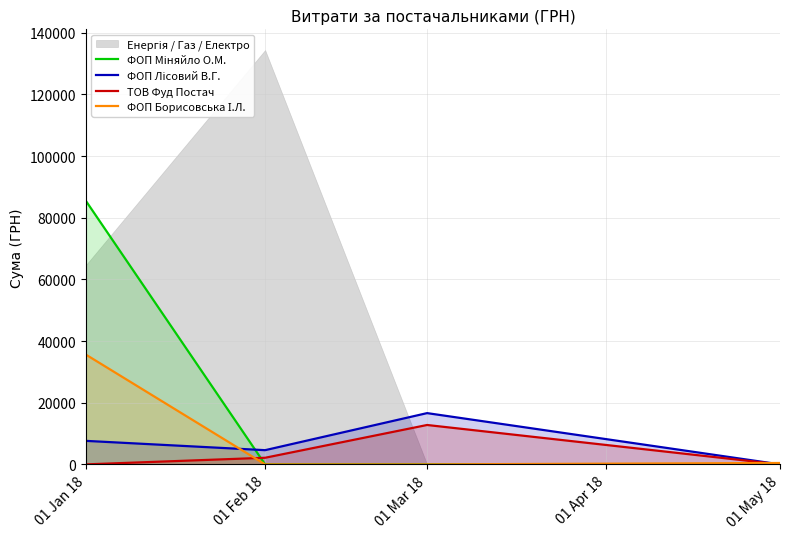

Which category has the highest value in the ФОП Міняйло О.М. series?

01 Jan 18